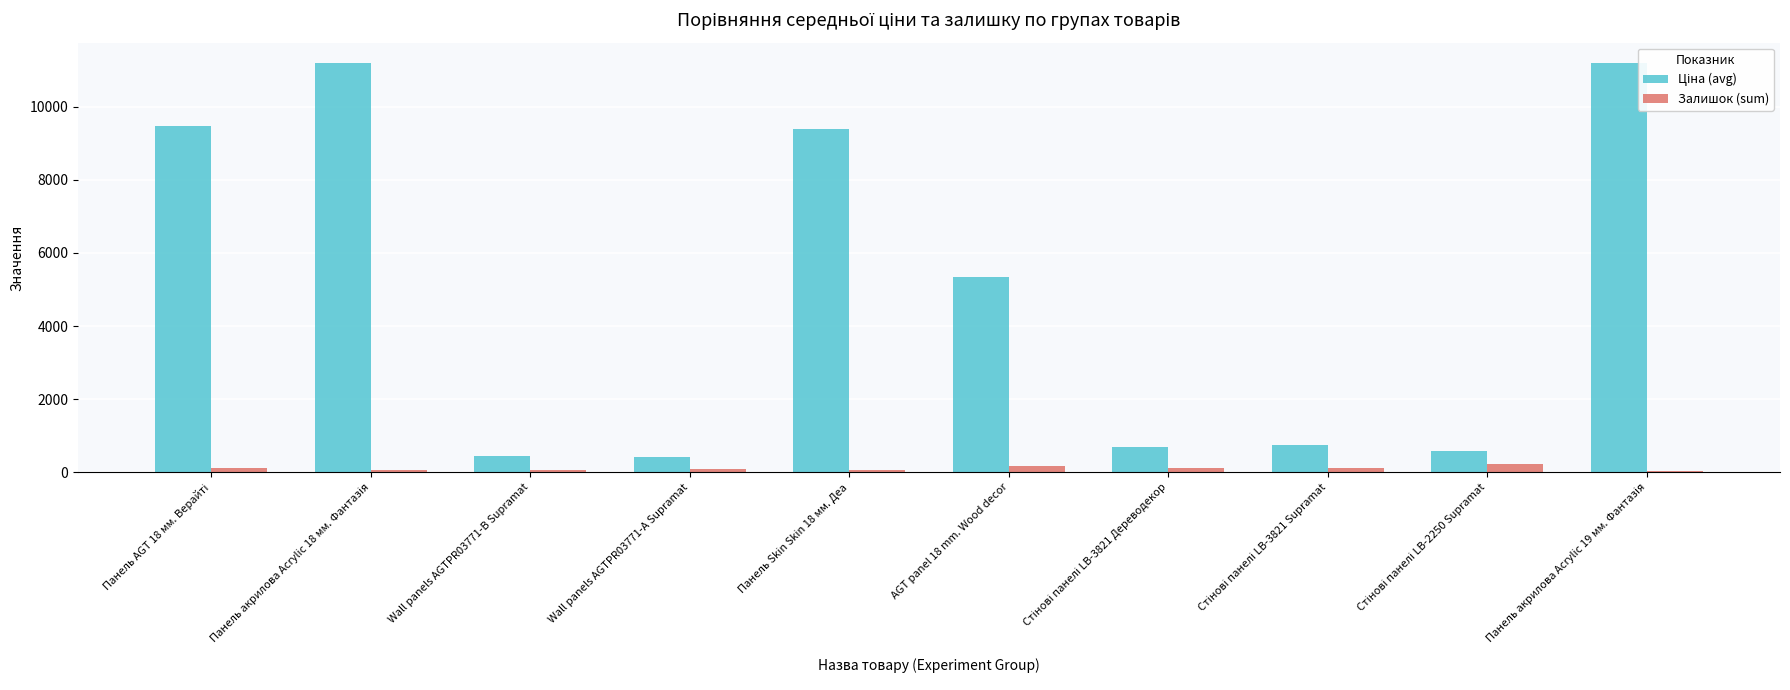

What is the sum of all Залишок (sum) values?

1069.0